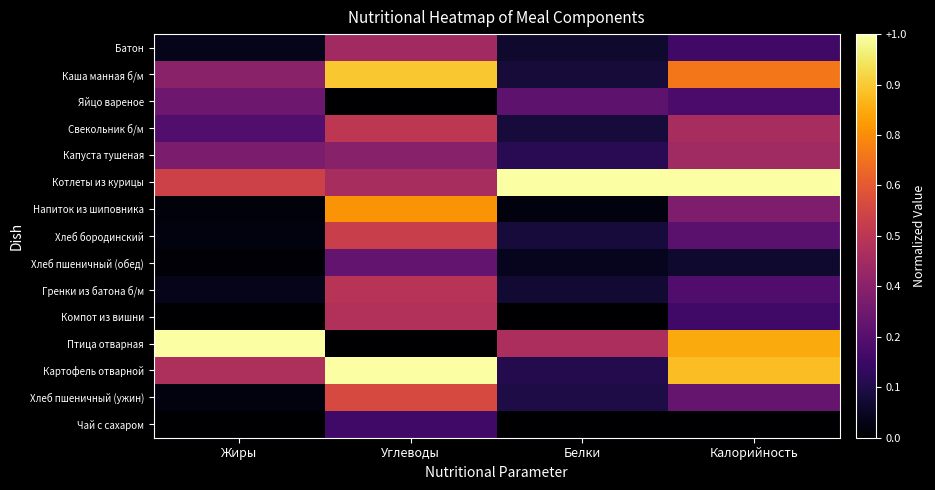

What is the greatest value displayed?

1.0